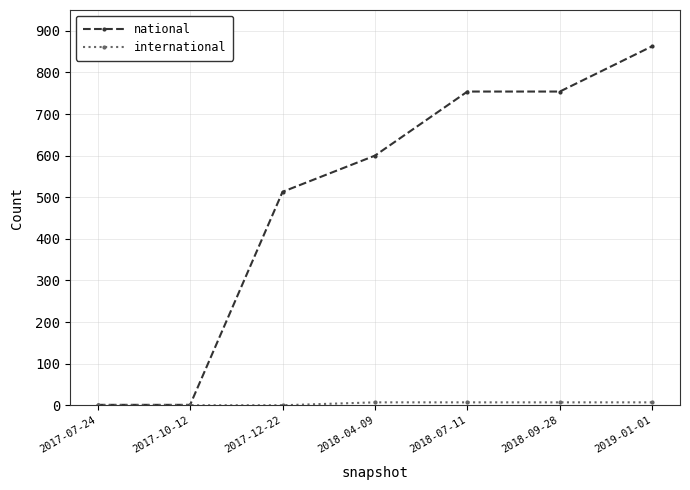

What is the label of the 4th point from the left?

2018-04-09